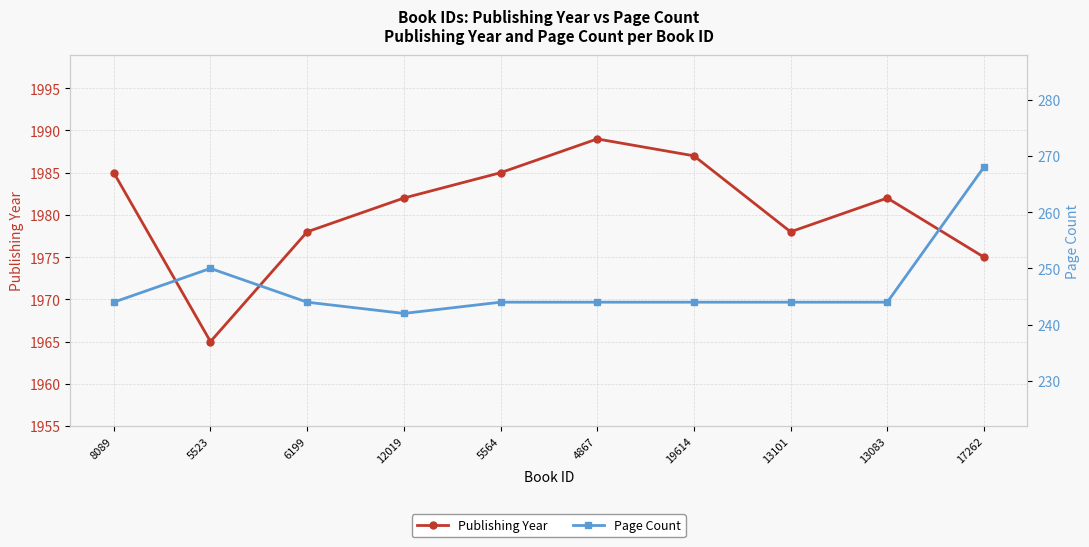

Which category has the highest value in the Page Count series?

17262